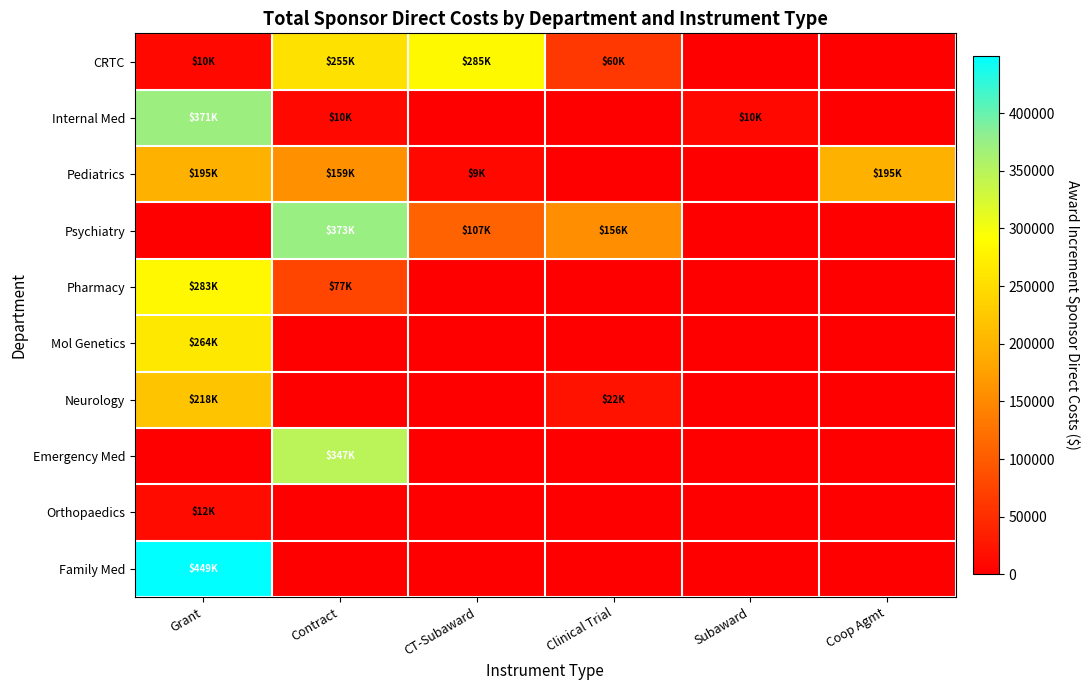

Which series has the largest total across all categories?

Psychiatry